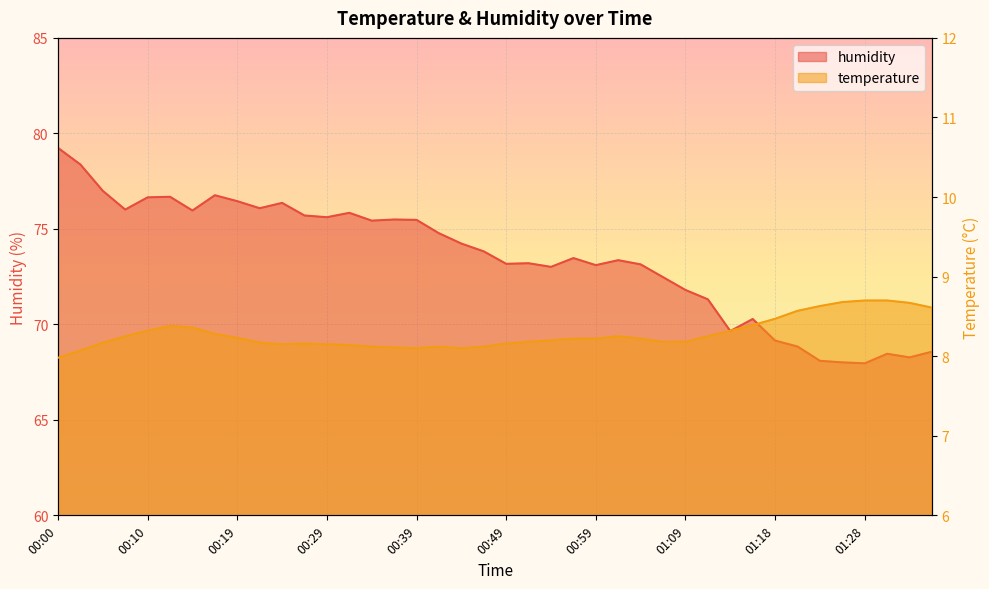

At which label is humidity closest to 73?

00:54